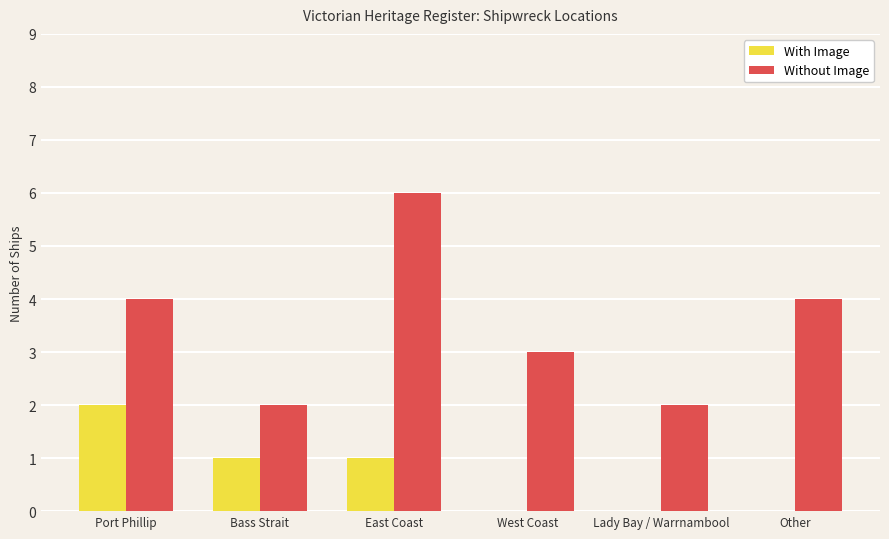

Reading left to right, list all the values displayed in this chart.

With Image: 2	1	1	0	0	0
Without Image: 4	2	6	3	2	4